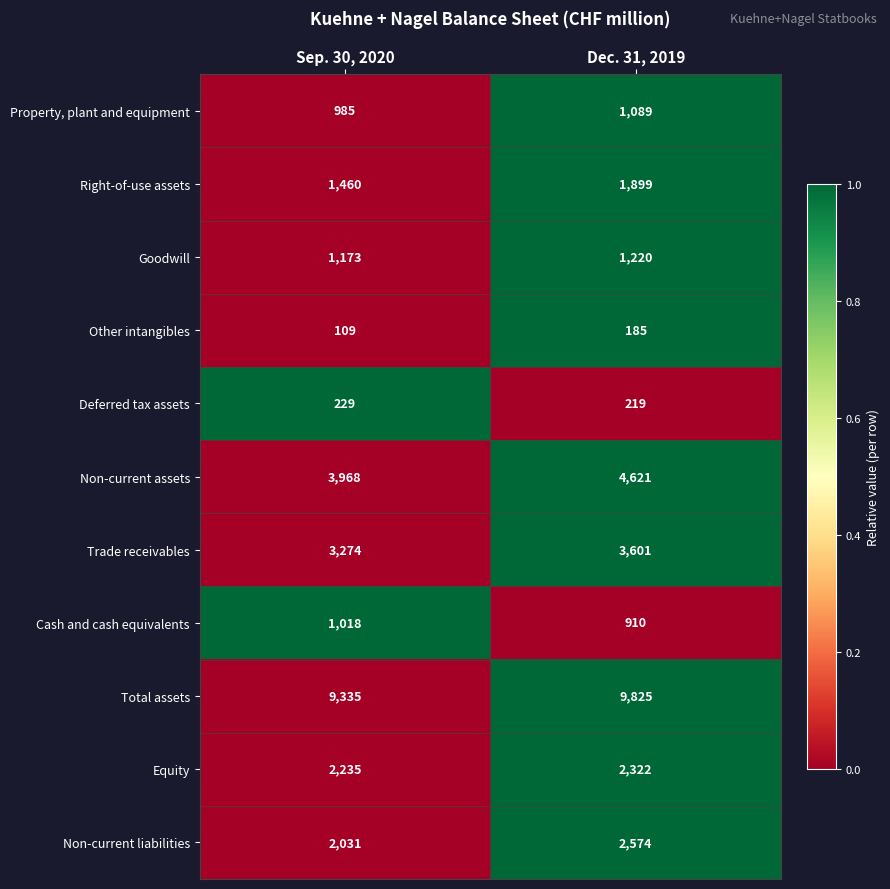

Which series has the largest total across all categories?

Total assets